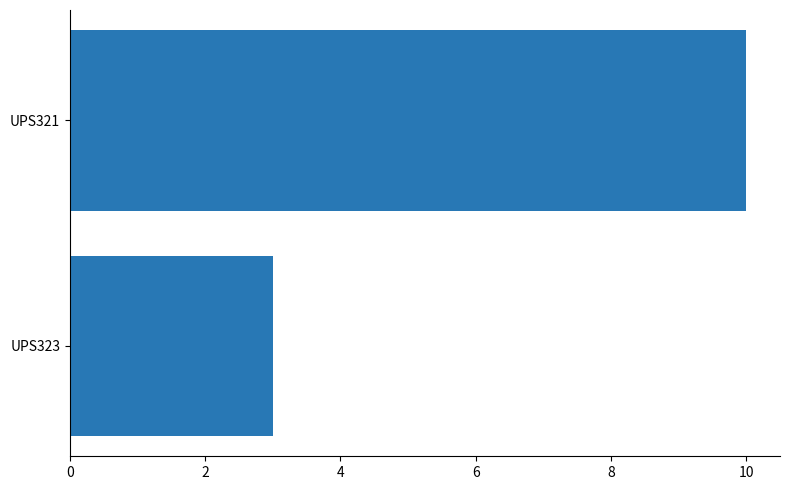

Which has a higher value, UPS323 or UPS321?

UPS321